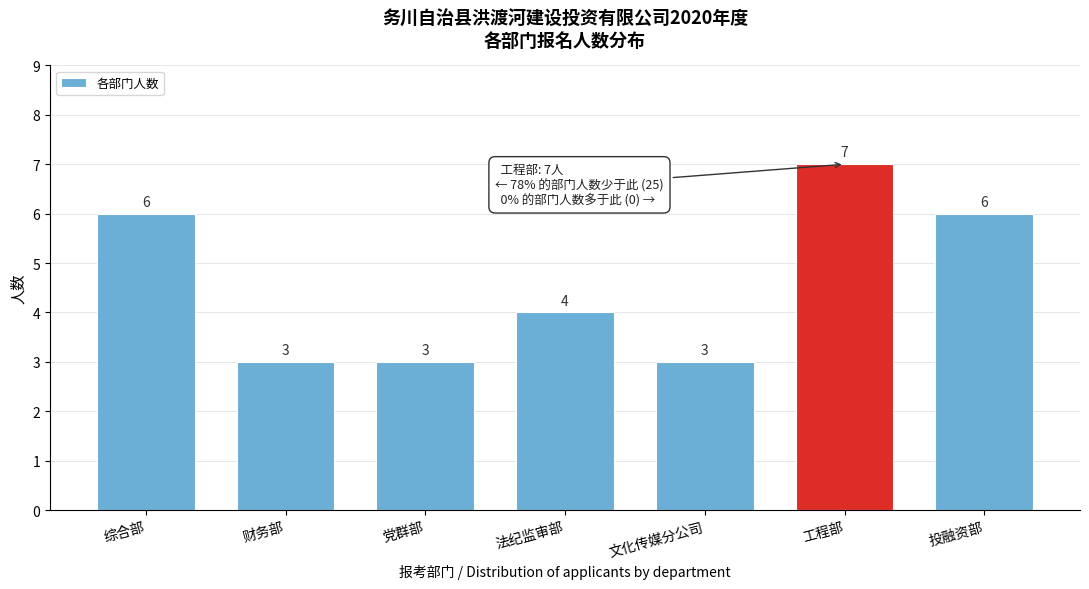

Reading right to left, list all the values displayed in this chart.

投融资部=6	工程部=7	文化传媒分公司=3	法纪监审部=4	党群部=3	财务部=3	综合部=6